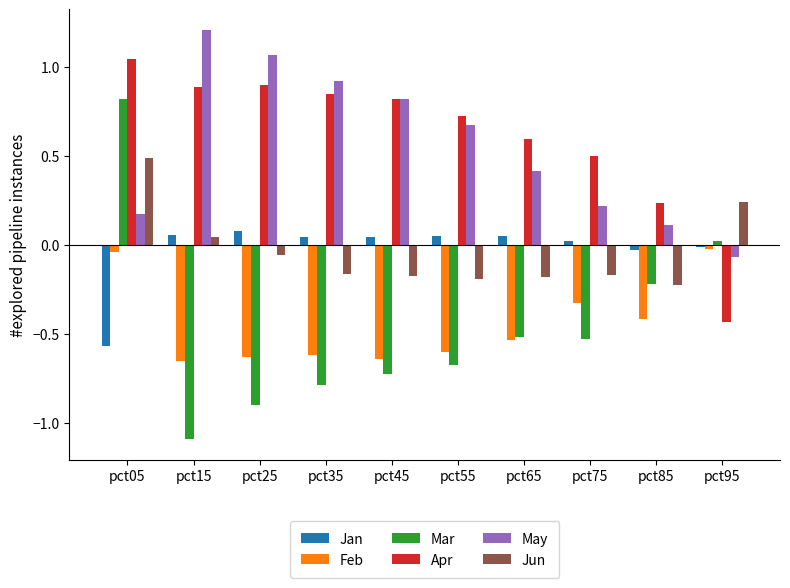

Which series has the largest range (max minus min)?

Mar